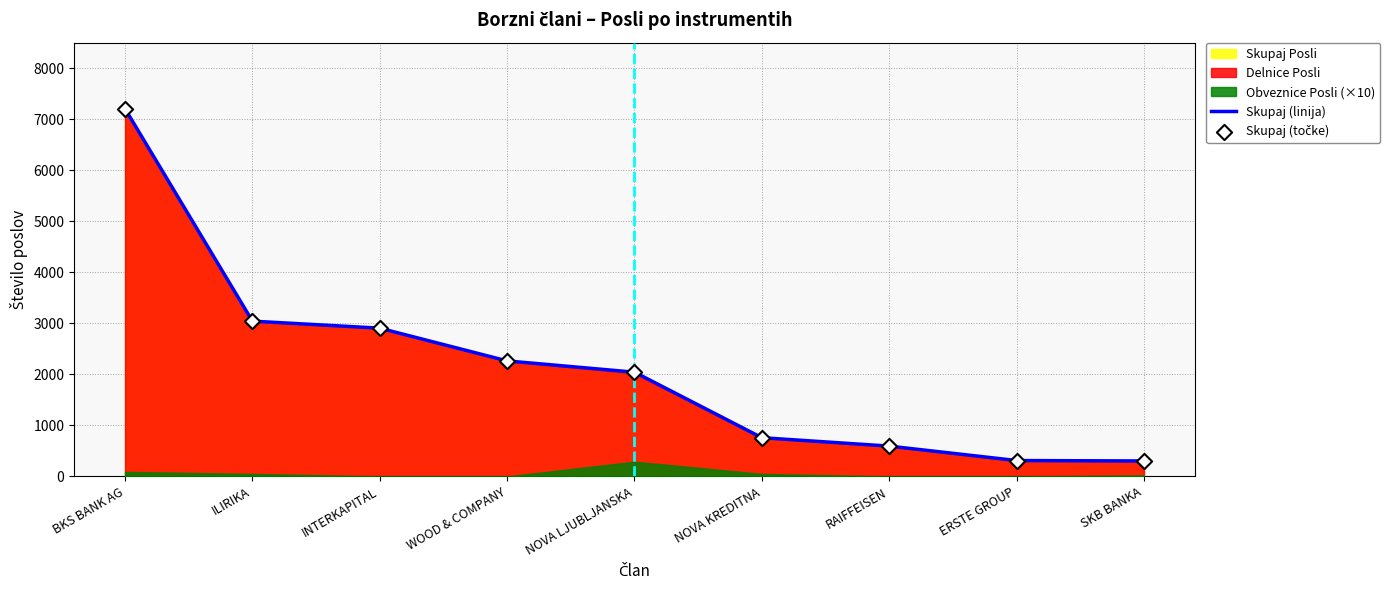

At which category is the sum across all series the highest?

BKS BANK AG